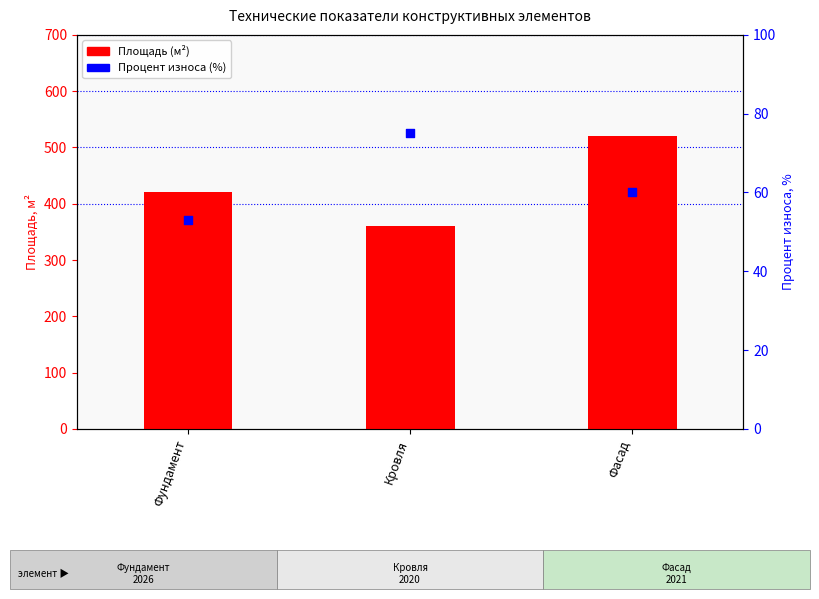

At how many categories does at least one series exceed 187?

3